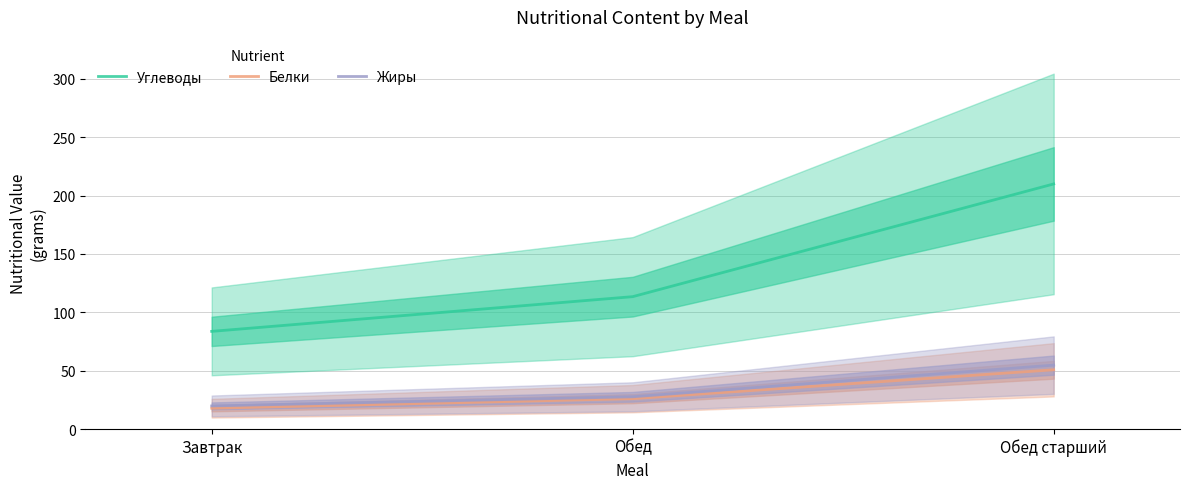

Rank the categories by Жиры value from highest to lowest.

Обед старший, Обед, Завтрак